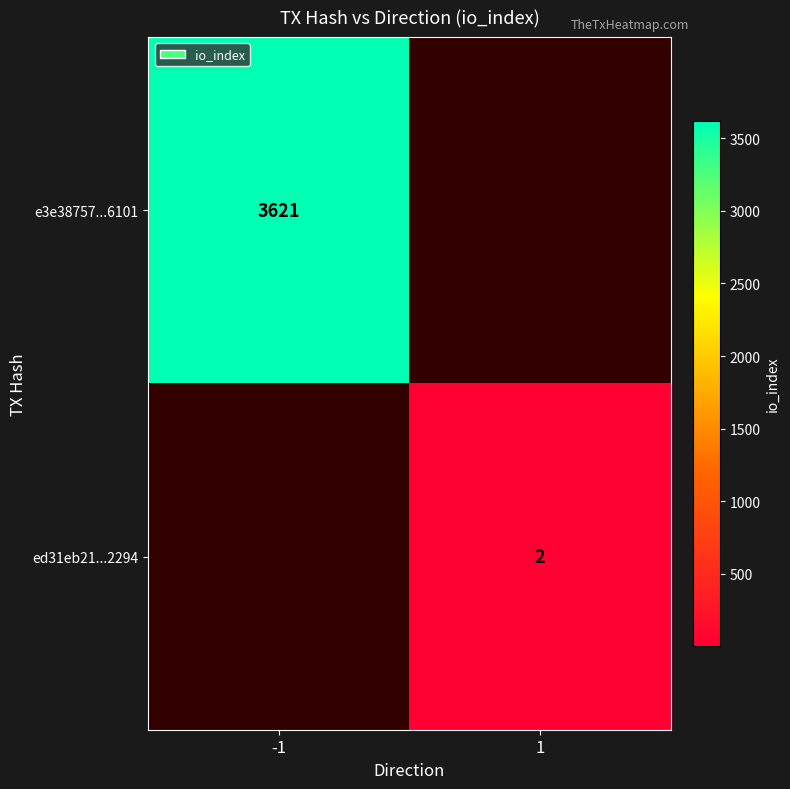

The e3e38757...6101 series shows 1961 at -1. True or false?

False